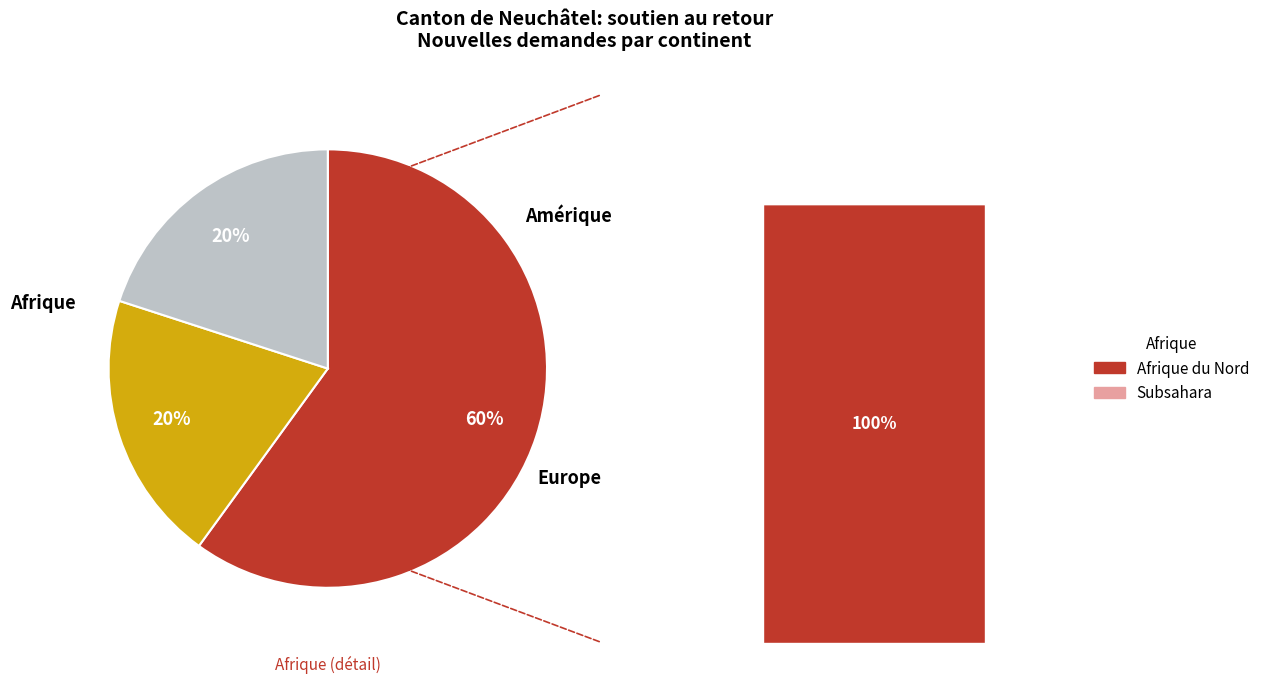

To the nearest percent, what percentage of the pie is Afrique?

60%